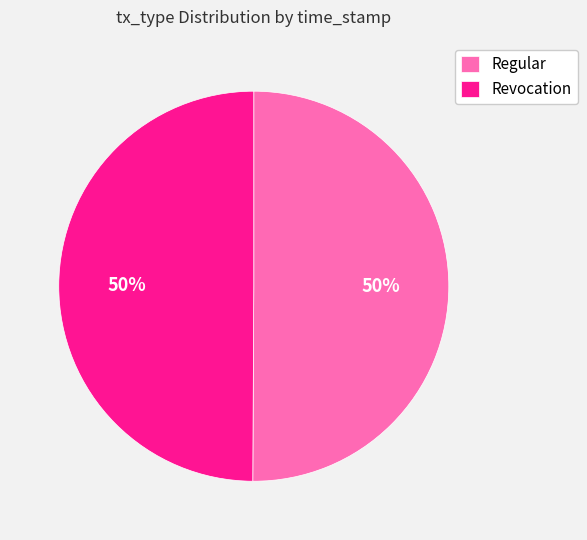

True or false: Revocation accounts for 60% of the total.

False